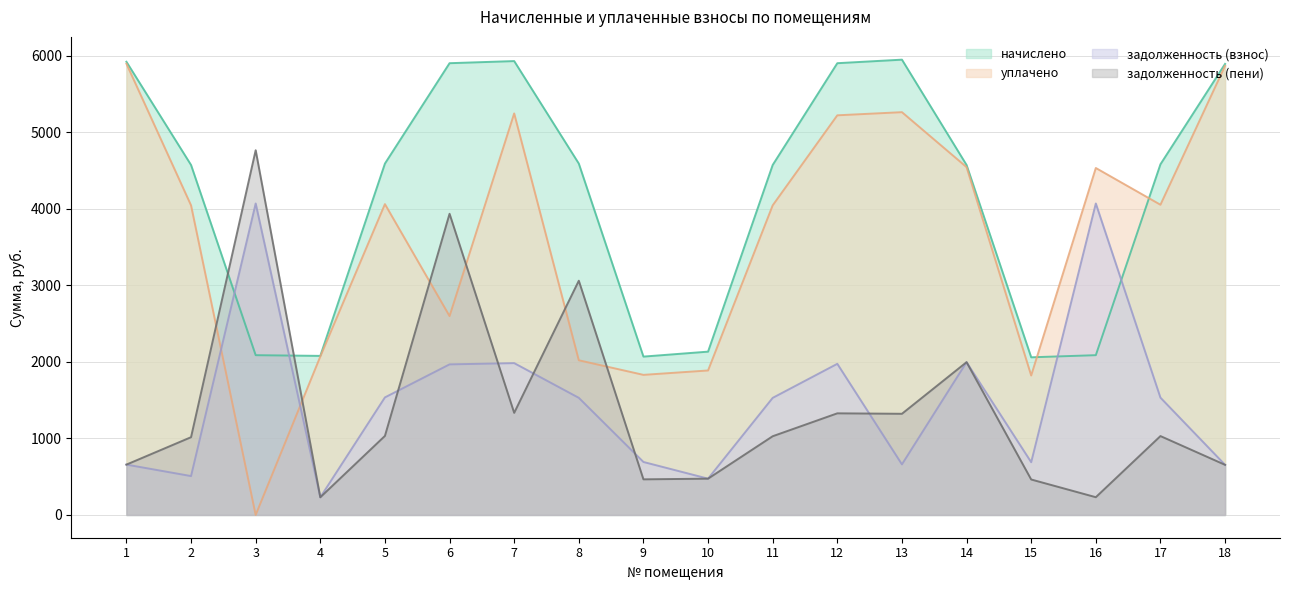

What is the value of the задолженность (взнос) point at the 6th from the left?

1966.8